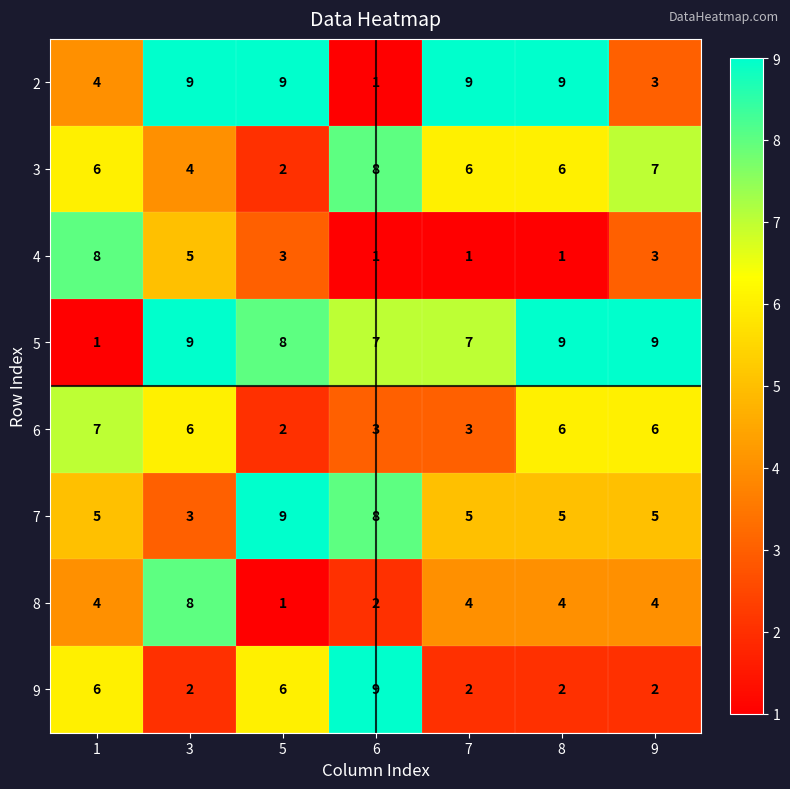

What is the greatest value displayed?

9